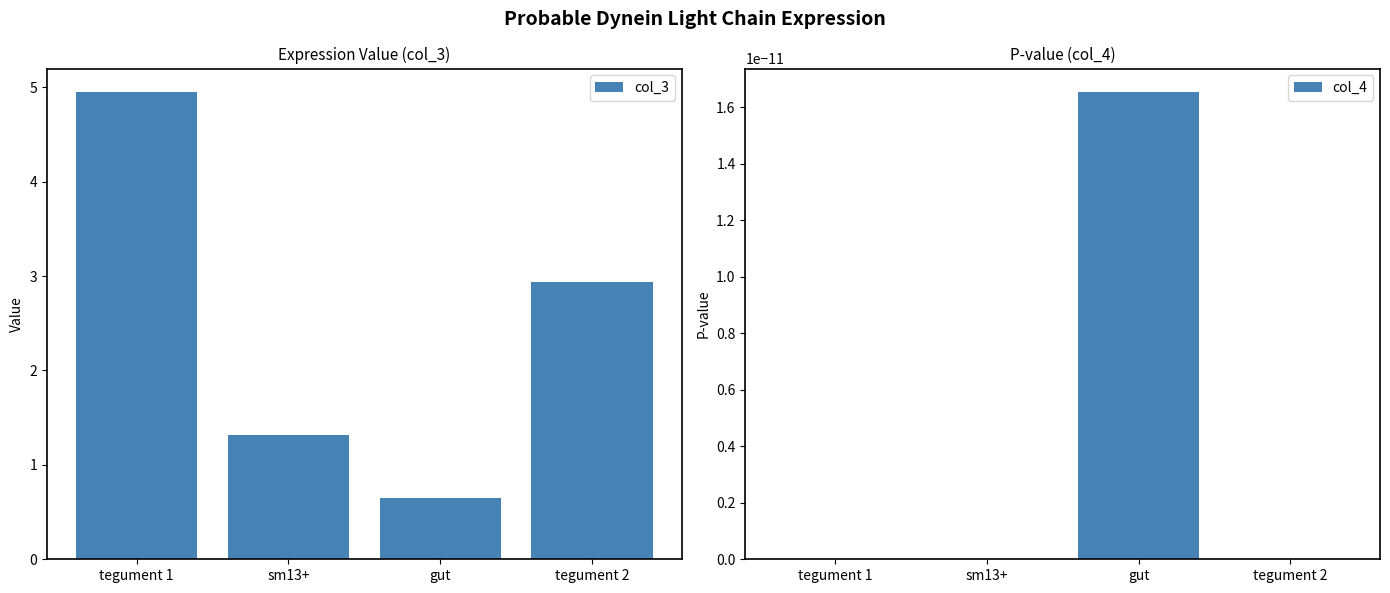

Reading left to right, what are all the values shown in this chart?

col_3: tegument 1=5.0	sm13+=1.3	gut=0.7	tegument 2=2.9
col_4: tegument 1=0.0	sm13+=0.0	gut=0.0	tegument 2=0.0